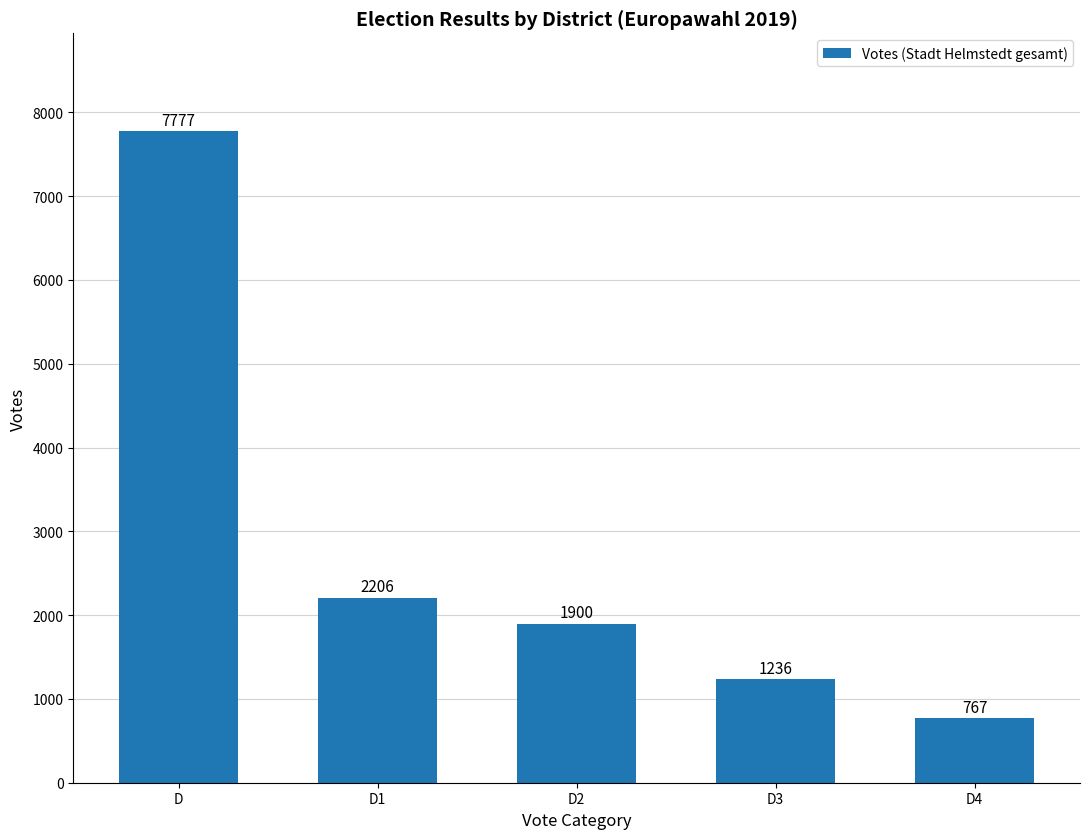

Are the bars horizontal?

No